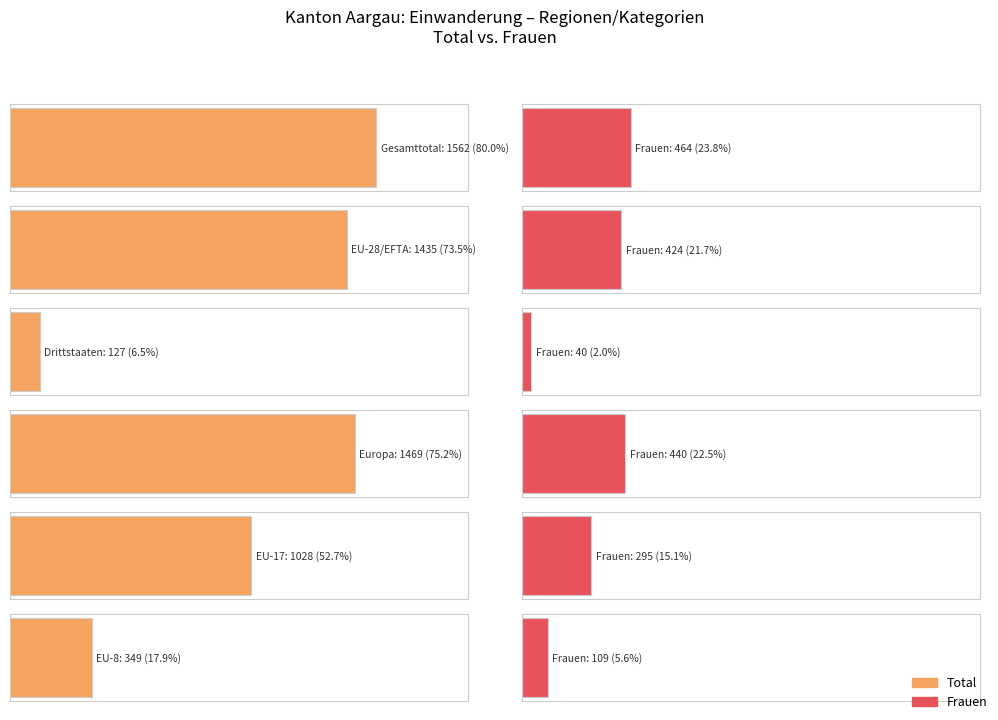

At which category is the sum across all series the highest?

Gesamttotal